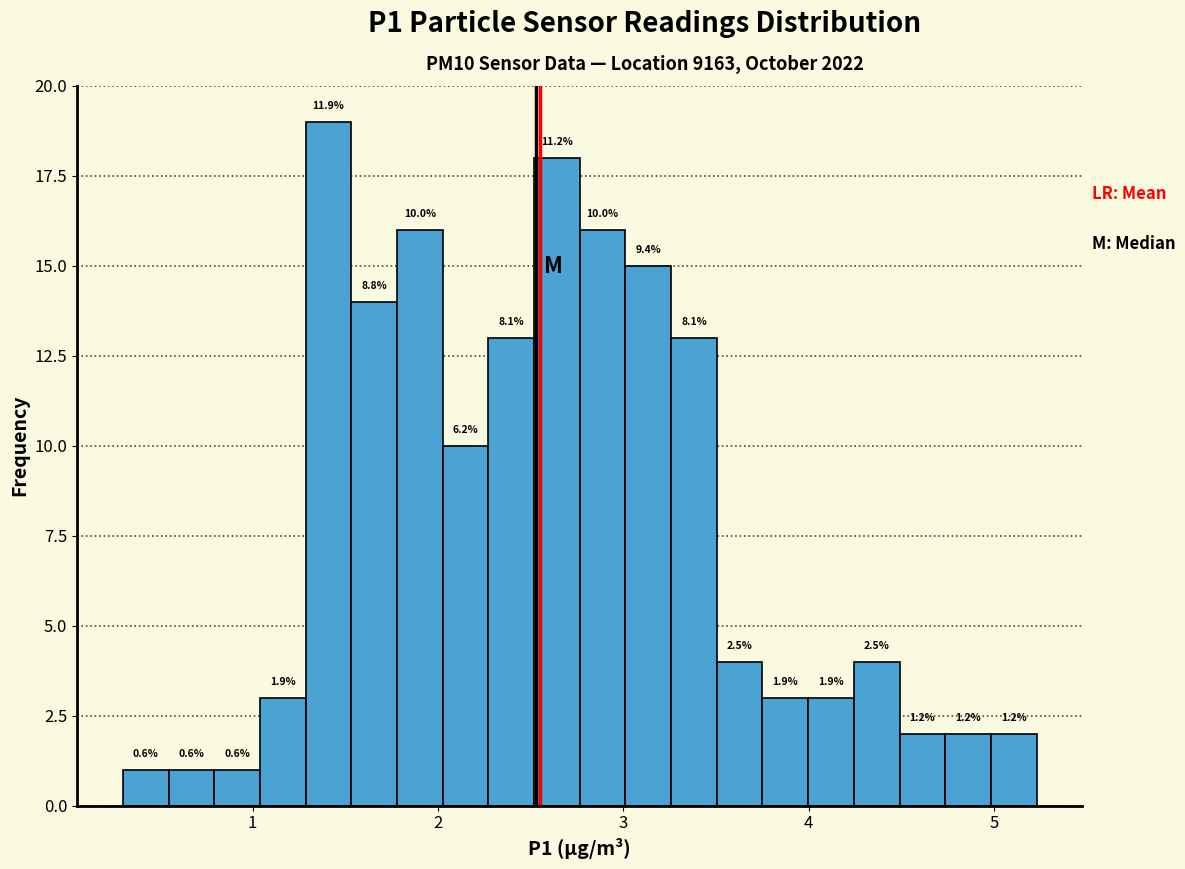

Read against the x-axis, roughly where is the centre of the tallest bar?

1.4